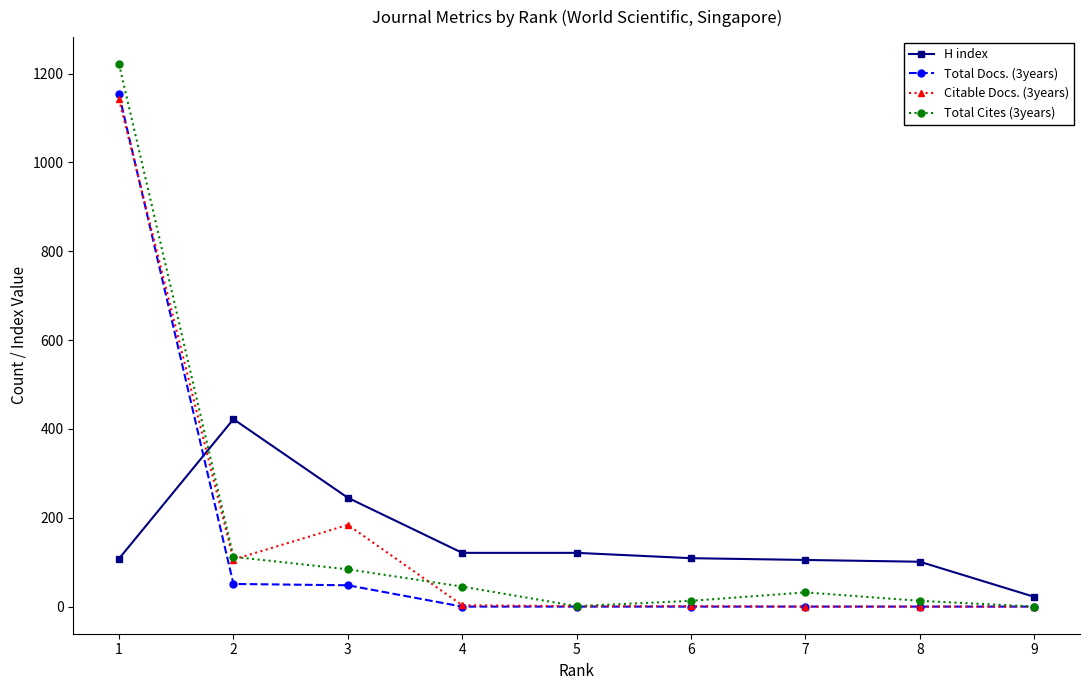

Is the value of Total Cites (3years) at 6 greater than the value of H index at 5?

No